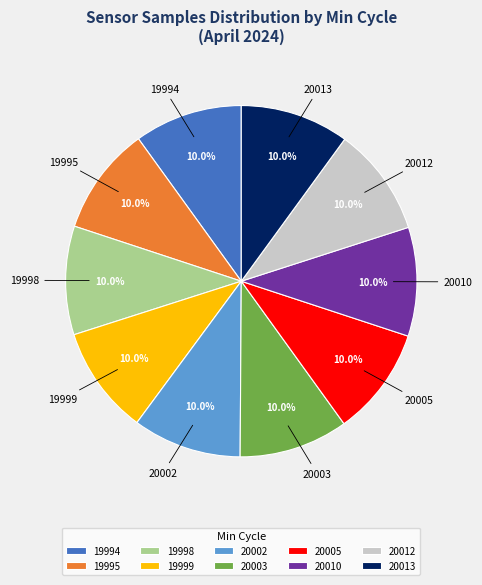

How much of the chart is everything except 20010?

90.0%